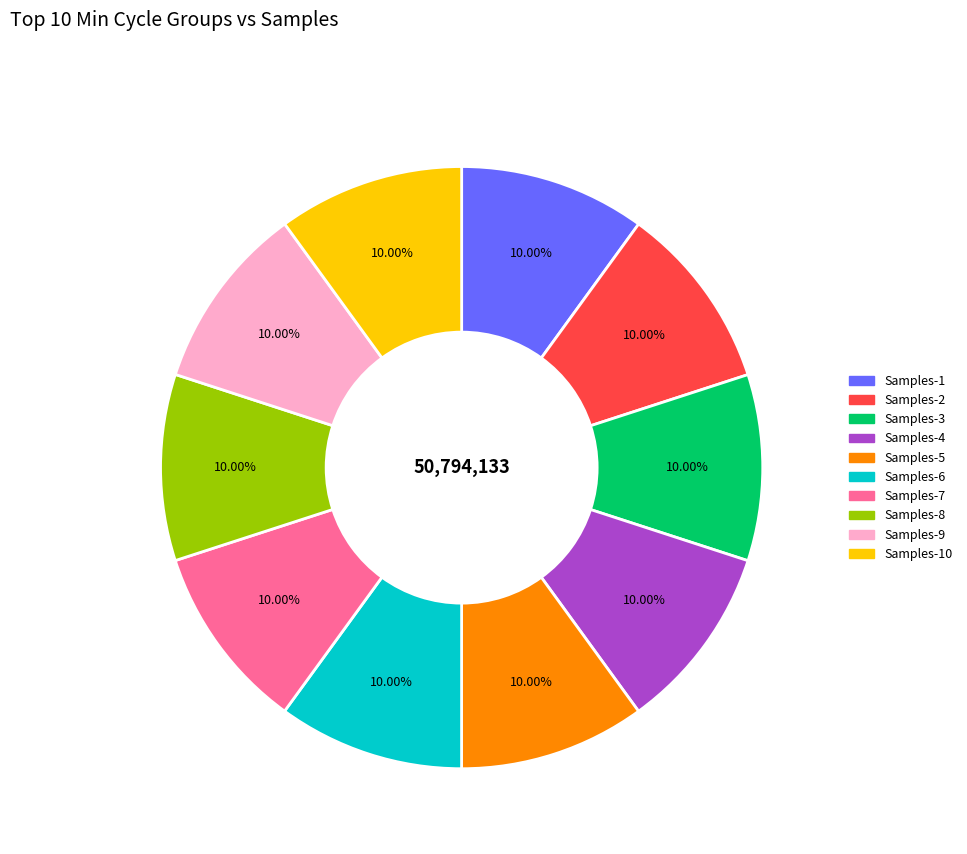

Does any single category account for the majority?

No